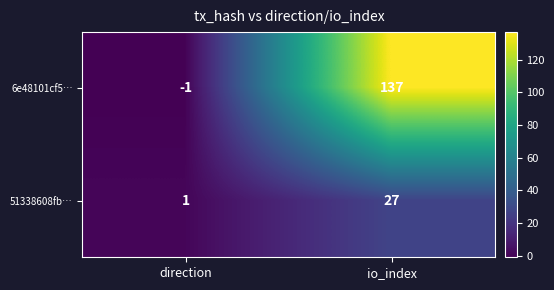

Rank the series by their maximum value, from lowest to highest.

51338608fb…, 6e48101cf5…